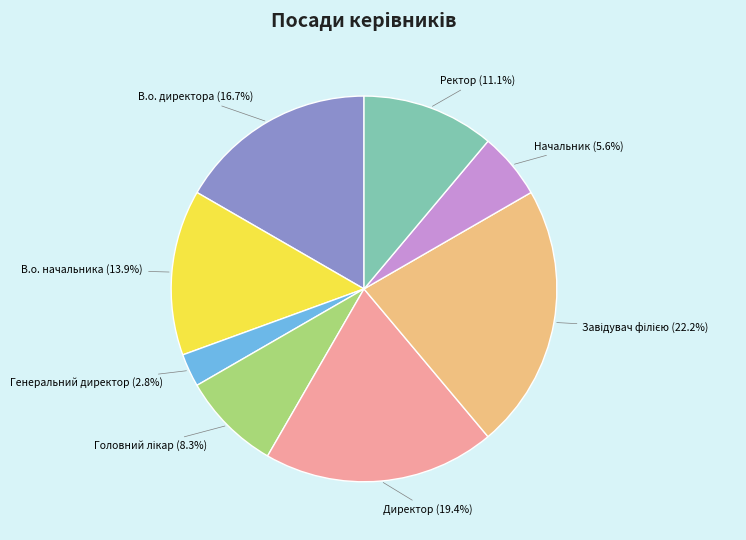

Does any single category account for the majority?

No